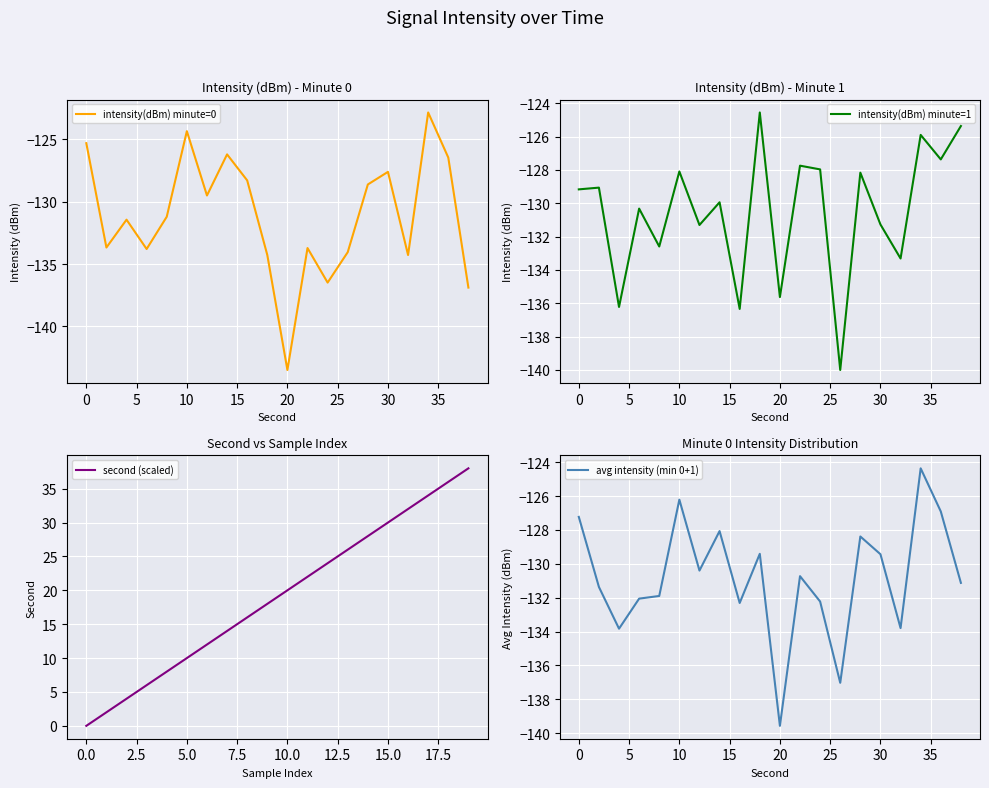

How many intersections are there between intensity(dBm) minute=0 and intensity(dBm) minute=1?

11